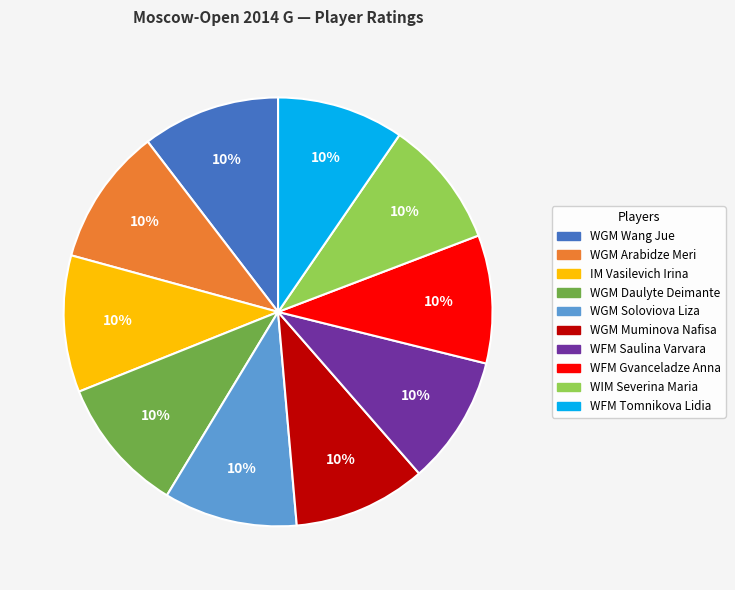

To the nearest percent, what portion does WIM Severina Maria represent?

10%